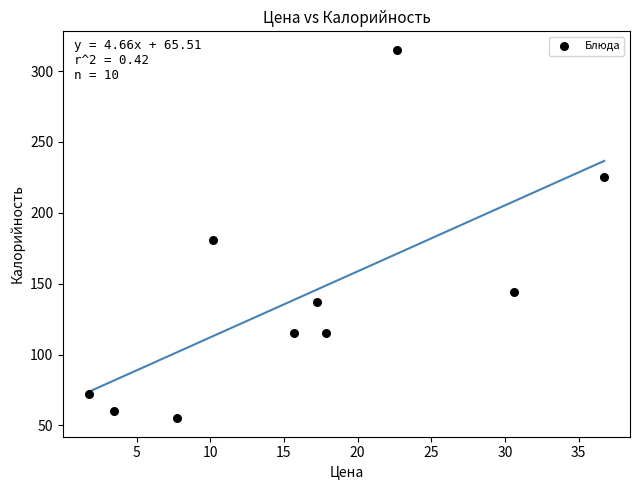

What is the range of Y values (max minus min)?

260